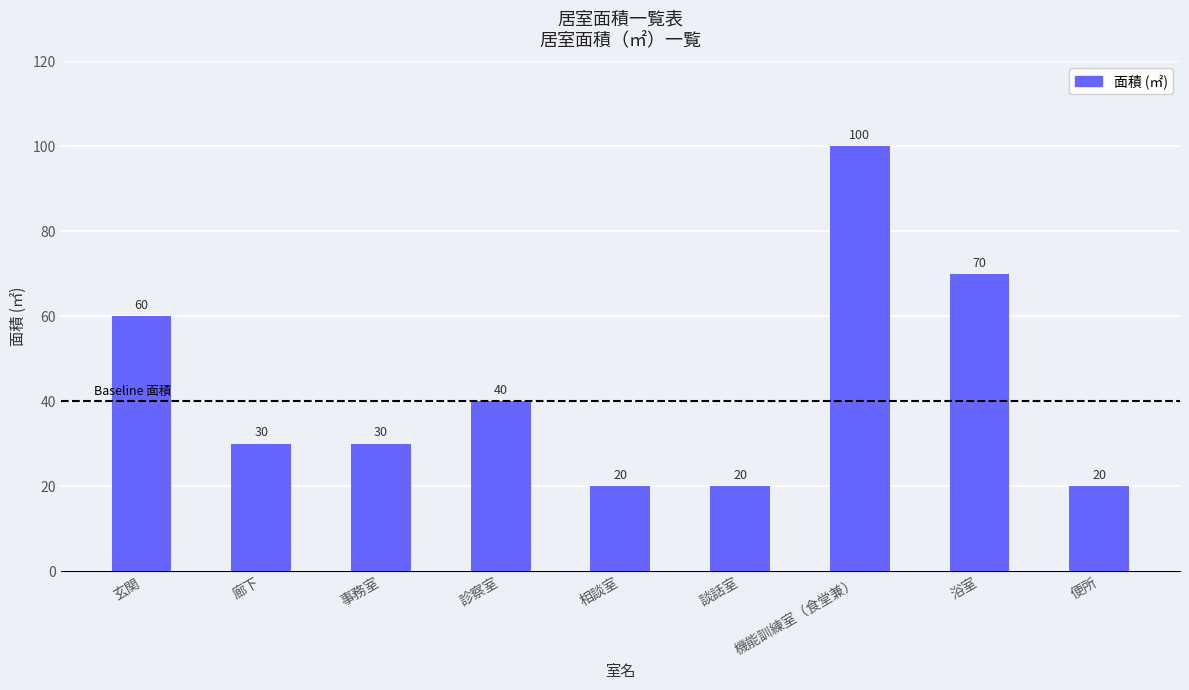

What is the change in value from 事務室 to 談話室?

-10